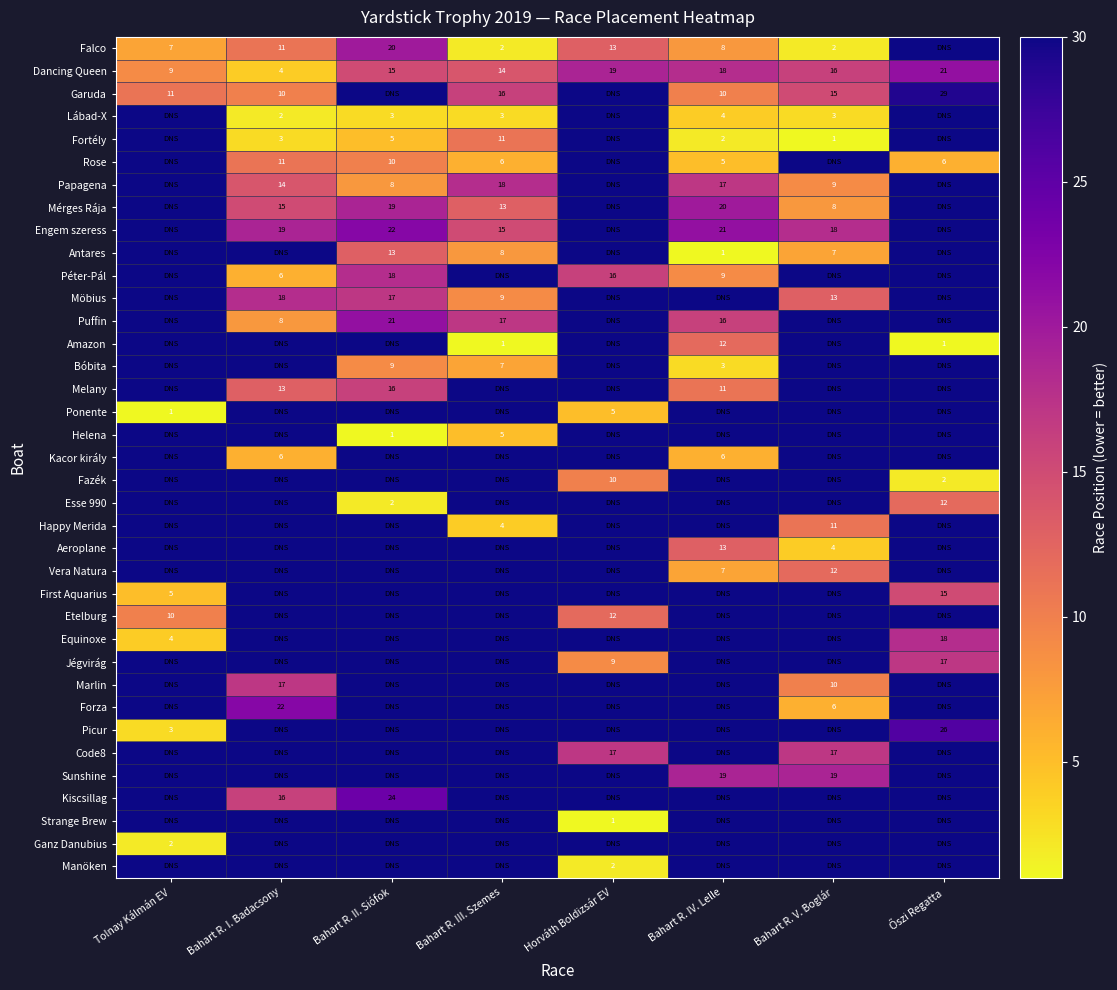

Is it true that Puffin equals 17 at Bahart R. III. Szemes?

True